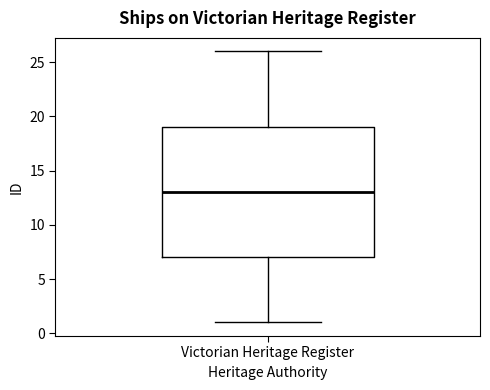

Where does the lower whisker of the box for Victorian Heritage Register end on the y-axis? The values are not printed on the chart, so give them approximately, as read against the axis.

1